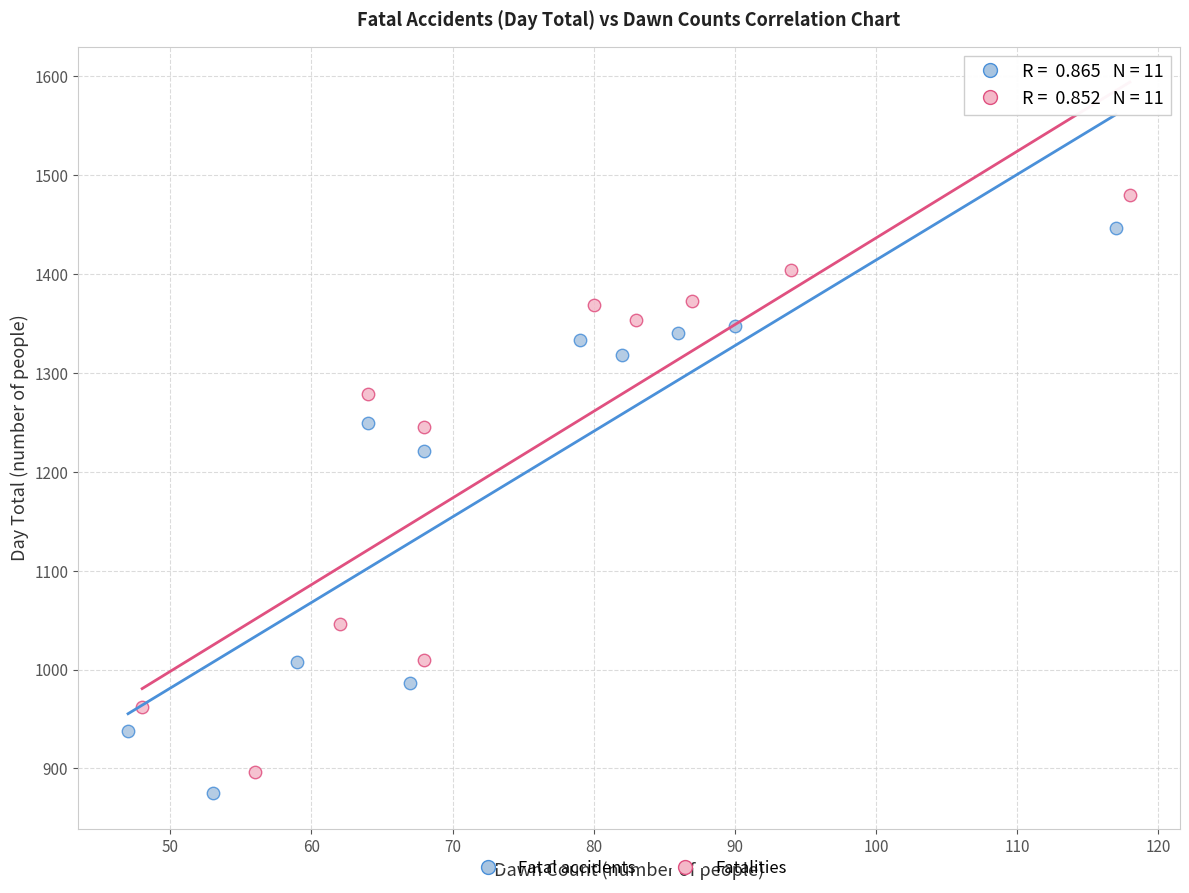

Which series contains the highest Y value?

Fatalities